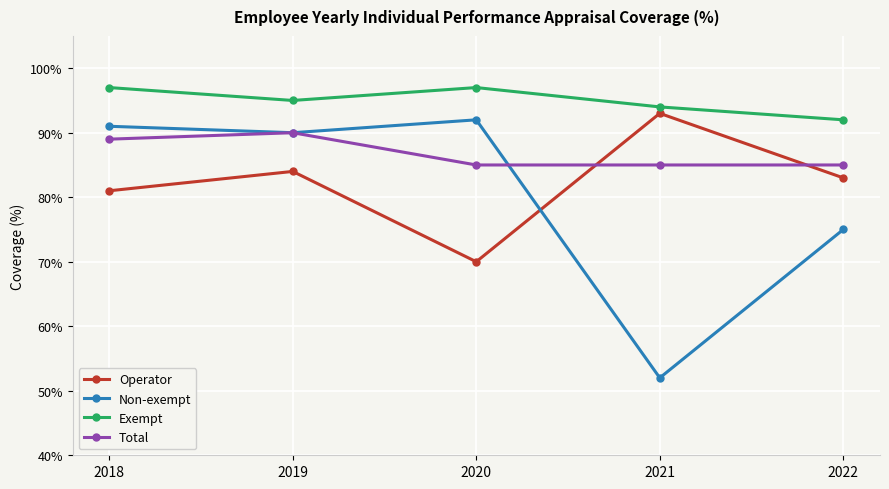

What is the sum of the Non-exempt values at 2019 and 2018?

181